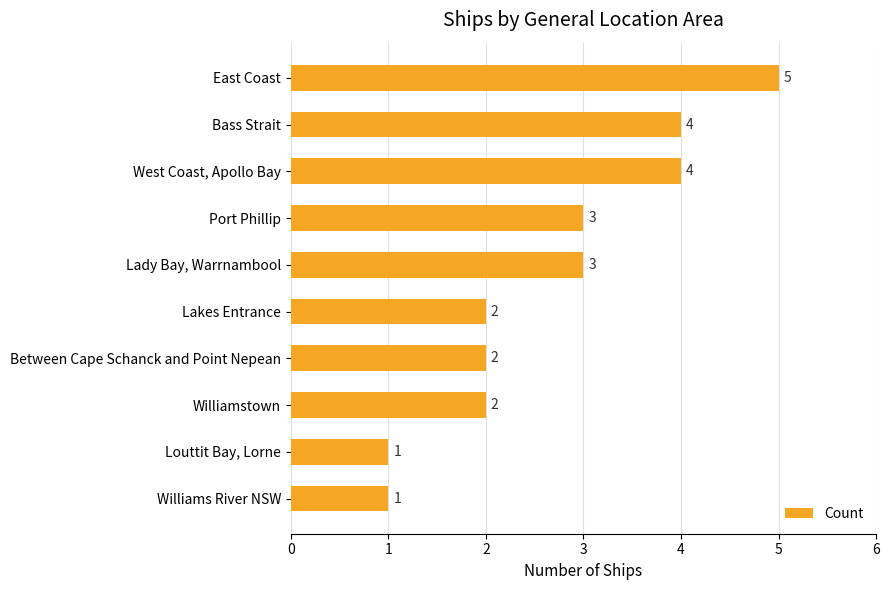

How many values are between 2 and 4?

7